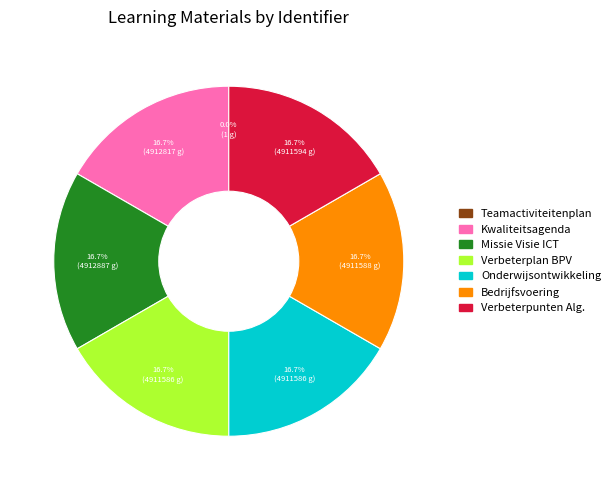

Does any single category account for the majority?

No